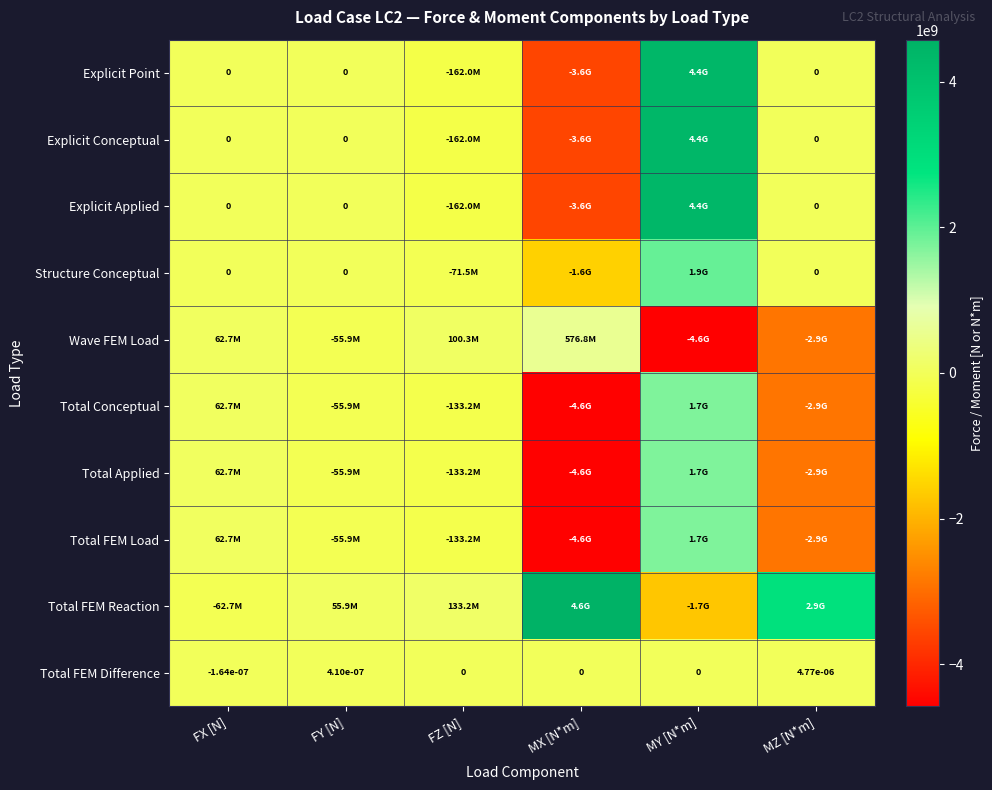

The Total FEM Difference series shows 0.0 at FZ [N]. True or false?

True